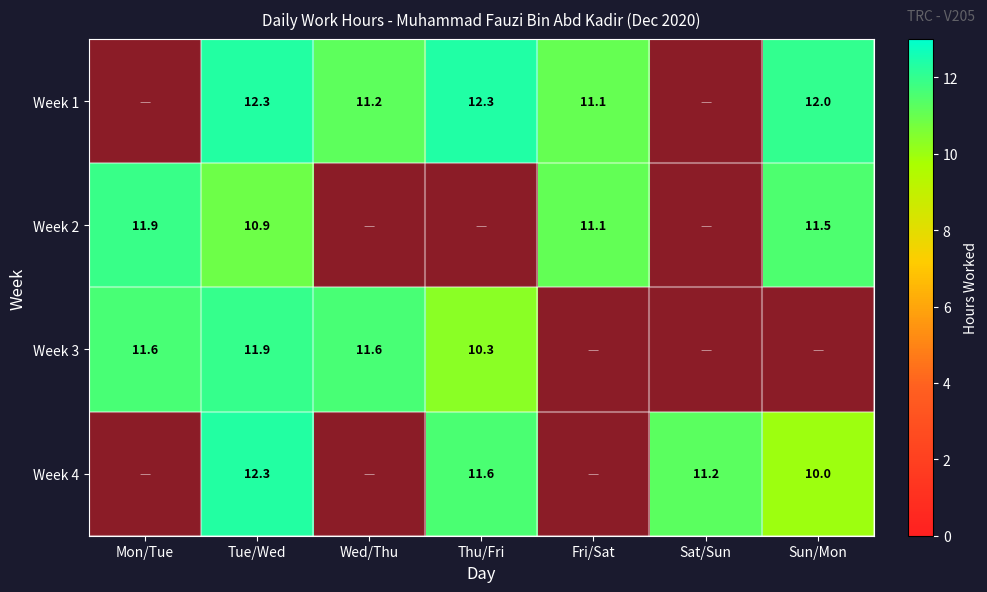

What is the total value across all series at Sat/Sun?

11.2